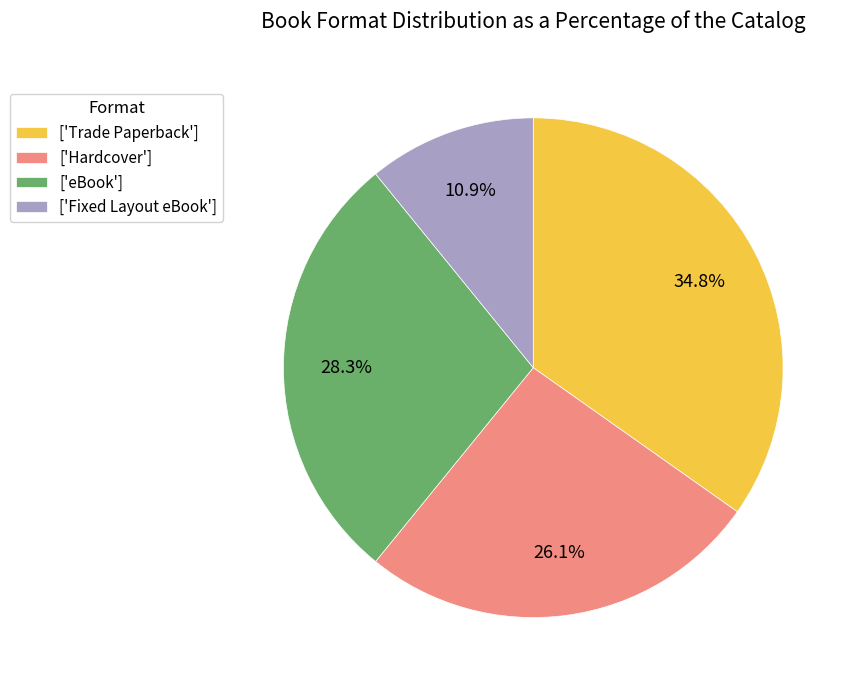

What portion of the pie excludes ['eBook']?

71.7%